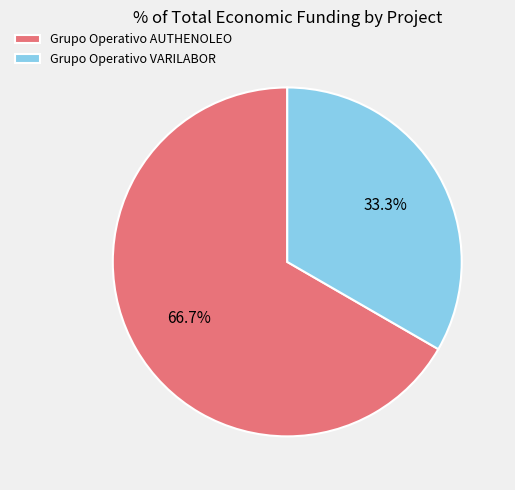

What percentage do Grupo Operativo AUTHENOLEO and Grupo Operativo VARILABOR together represent?

100.0%